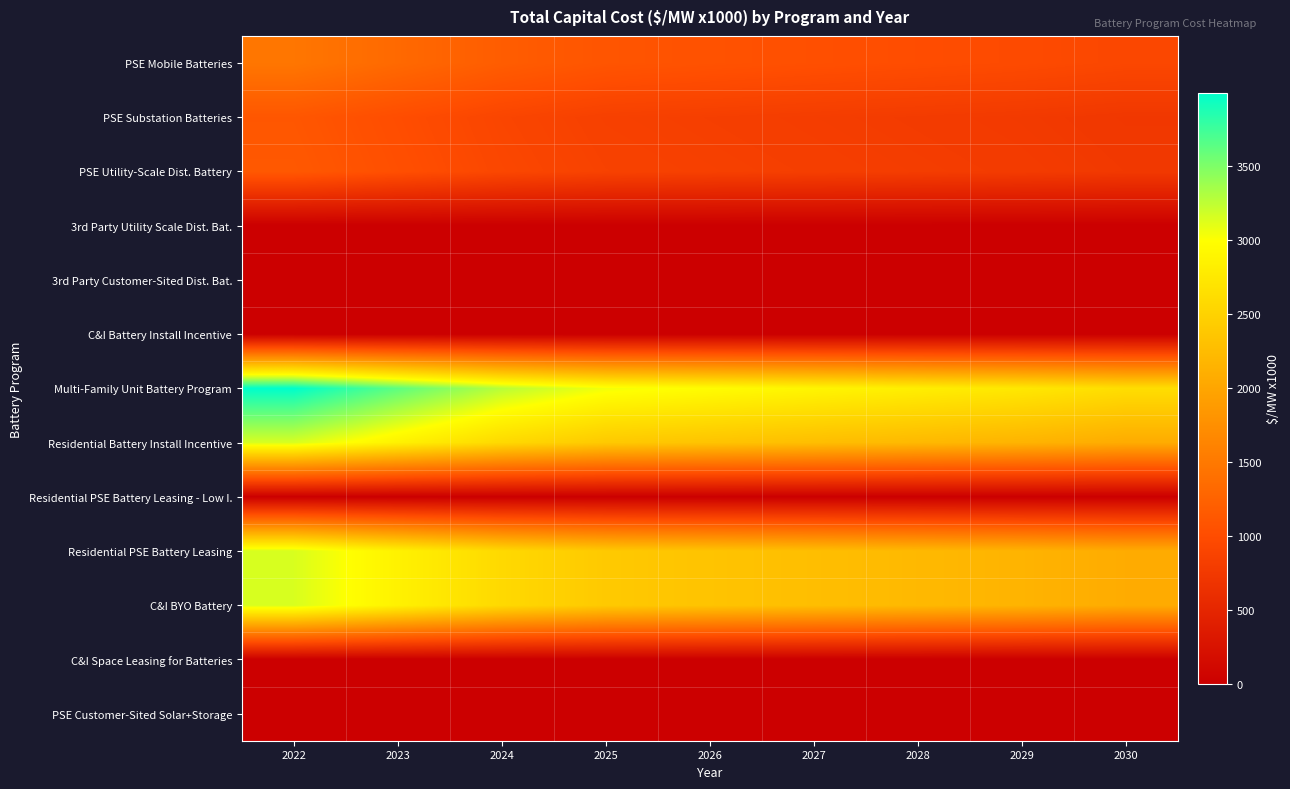

Reading left to right, extract all data points from this chart.

PSE Mobile Batteries: 2022=1469.7	2023=1323.9	2024=1185.6	2025=1097.0	2026=1066.5	2027=1036.5	2028=1006.8	2029=977.5	2030=933.1
PSE Substation Batteries: 2022=1114.7	2023=1010.5	2024=911.6	2025=848.3	2026=826.4	2027=804.9	2028=783.7	2029=762.8	2030=731.1
PSE Utility-Scale Dist. Battery: 2022=1137.5	2023=1032.0	2024=932.0	2025=867.9	2026=845.8	2027=824.1	2028=802.6	2029=781.5	2030=749.3
3rd Party Utility Scale Dist. Bat.: 2022=0.0	2023=0.0	2024=0.0	2025=0.0	2026=0.0	2027=0.0	2028=0.0	2029=0.0	2030=0.0
3rd Party Customer-Sited Dist. Bat.: 2022=0.0	2023=0.0	2024=0.0	2025=0.0	2026=0.0	2027=0.0	2028=0.0	2029=0.0	2030=0.0
C&I Battery Install Incentive: 2022=0.0	2023=0.0	2024=0.0	2025=0.0	2026=0.0	2027=0.0	2028=0.0	2029=0.0	2030=0.0
Multi-Family Unit Battery Program: 2022=3998.4	2023=3625.5	2024=3271.9	2025=3045.5	2026=2967.4	2027=2890.5	2028=2814.7	2029=2739.9	2030=2626.3
Residential Battery Install Incentive: 2022=3149.3	2023=2855.6	2024=2577.1	2025=2398.8	2026=2337.3	2027=2276.7	2028=2217.0	2029=2158.1	2030=2068.7
Residential PSE Battery Leasing - Low I.: 2022=0.0	2023=0.0	2024=0.0	2025=0.0	2026=0.0	2027=0.0	2028=0.0	2029=0.0	2030=0.0
Residential PSE Battery Leasing: 2022=3149.3	2023=2855.6	2024=2577.1	2025=2398.8	2026=2337.3	2027=2276.7	2028=2217.0	2029=2158.1	2030=2068.7
C&I BYO Battery: 2022=3149.3	2023=2855.6	2024=2577.1	2025=2398.8	2026=2337.3	2027=2276.7	2028=2217.0	2029=2158.1	2030=2068.7
C&I Space Leasing for Batteries: 2022=0.0	2023=0.0	2024=0.0	2025=0.0	2026=0.0	2027=0.0	2028=0.0	2029=0.0	2030=0.0
PSE Customer-Sited Solar+Storage: 2022=0.0	2023=0.0	2024=0.0	2025=0.0	2026=0.0	2027=0.0	2028=0.0	2029=0.0	2030=0.0